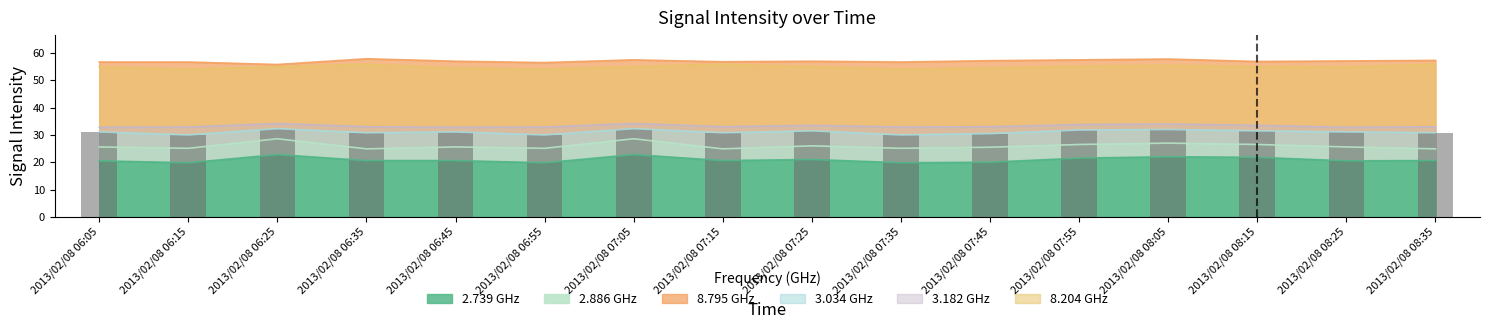

What position from the right is 2013/02/08 06:55?

11